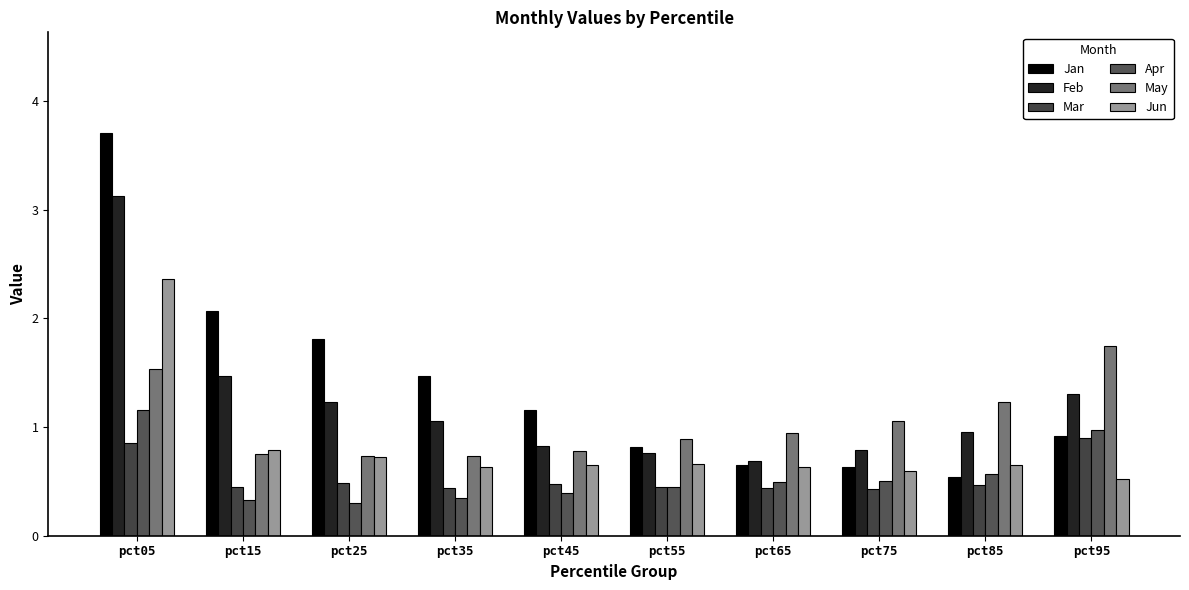

What is the difference between the maximum and minimum values in the Feb series?

2.4